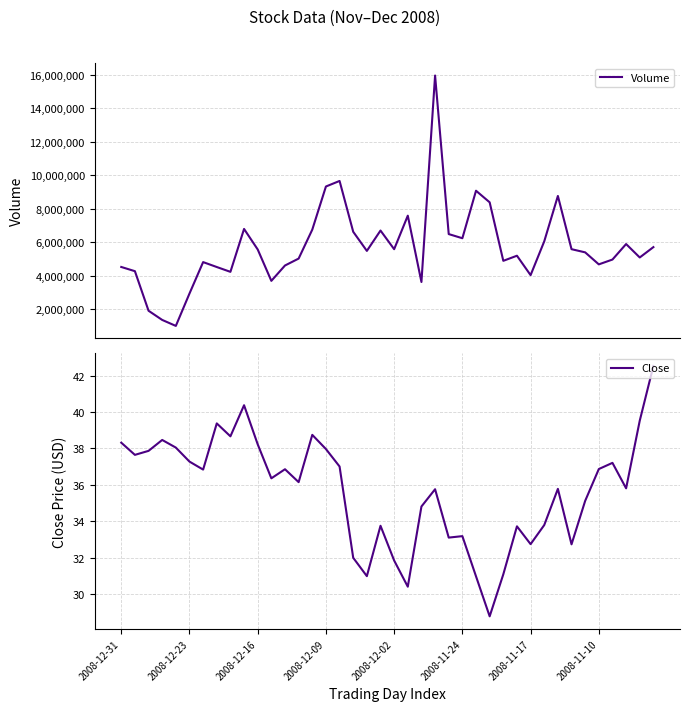

What is the label of the 30th point from the left?

29